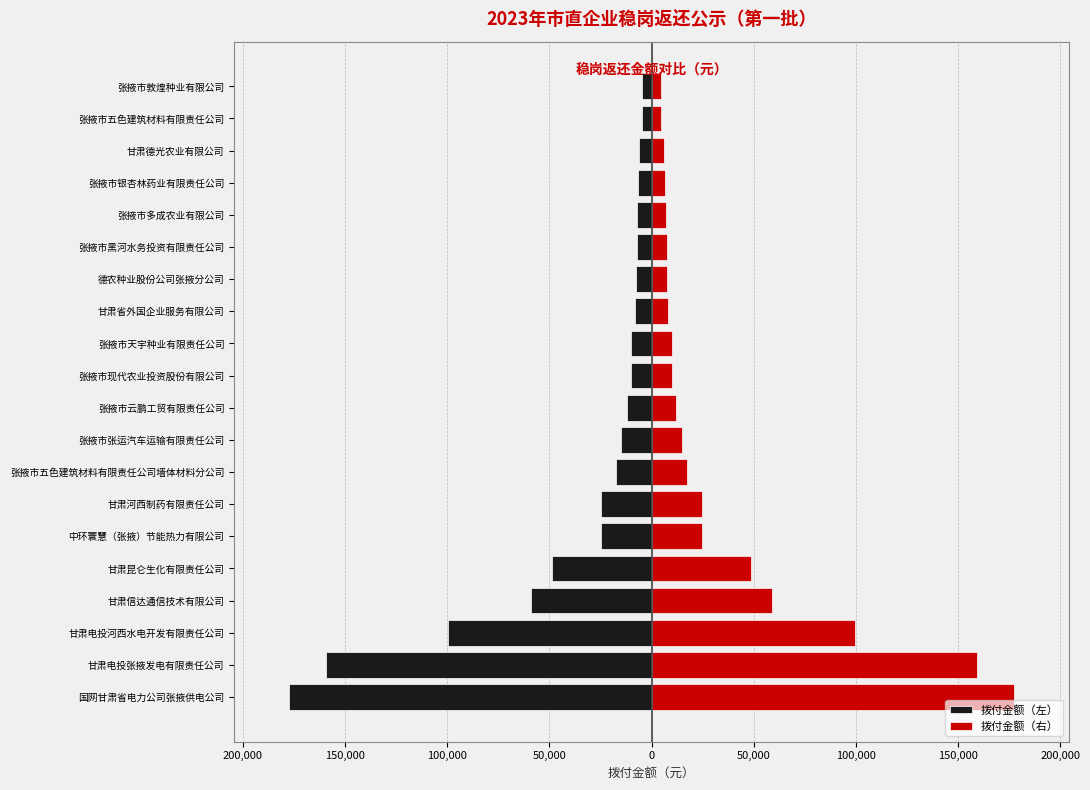

Does the chart contain any negative values?

Yes